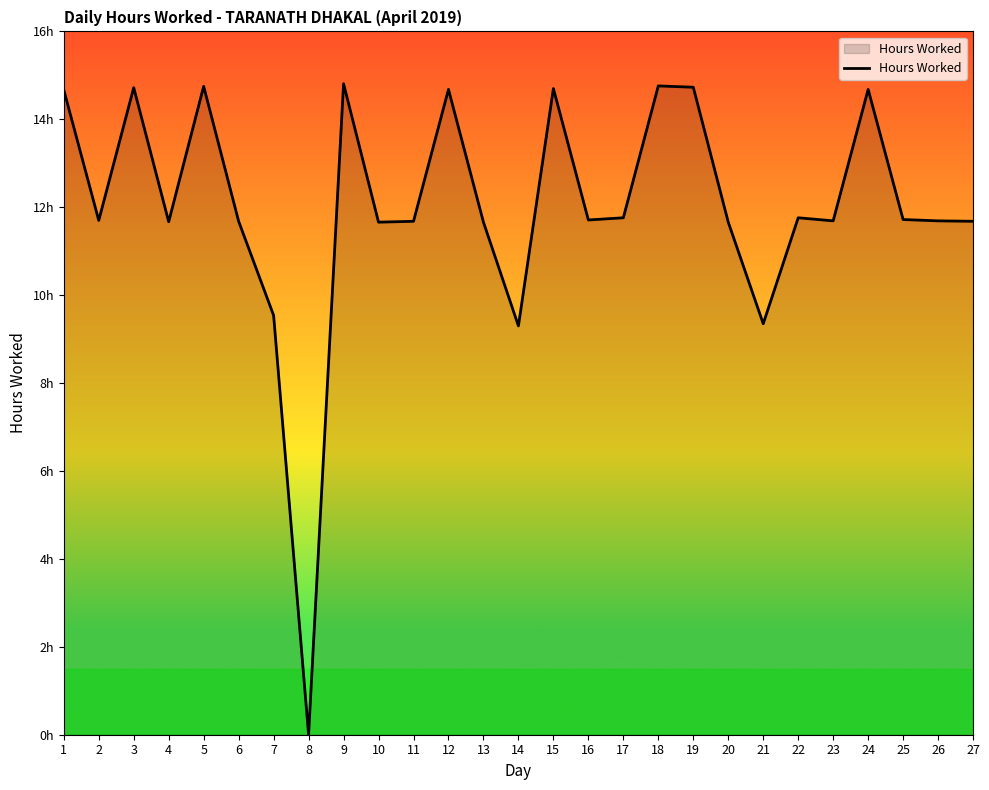

Reading left to right, transcribe all the data shown in this chart.

1=14.7	2=11.7	3=14.7	4=11.7	5=14.8	6=11.7	7=9.5	8=0.0	9=14.8	10=11.7	11=11.7	12=14.7	13=11.7	14=9.3	15=14.7	16=11.7	17=11.8	18=14.8	19=14.7	20=11.7	21=9.3	22=11.8	23=11.7	24=14.7	25=11.7	26=11.7	27=11.7